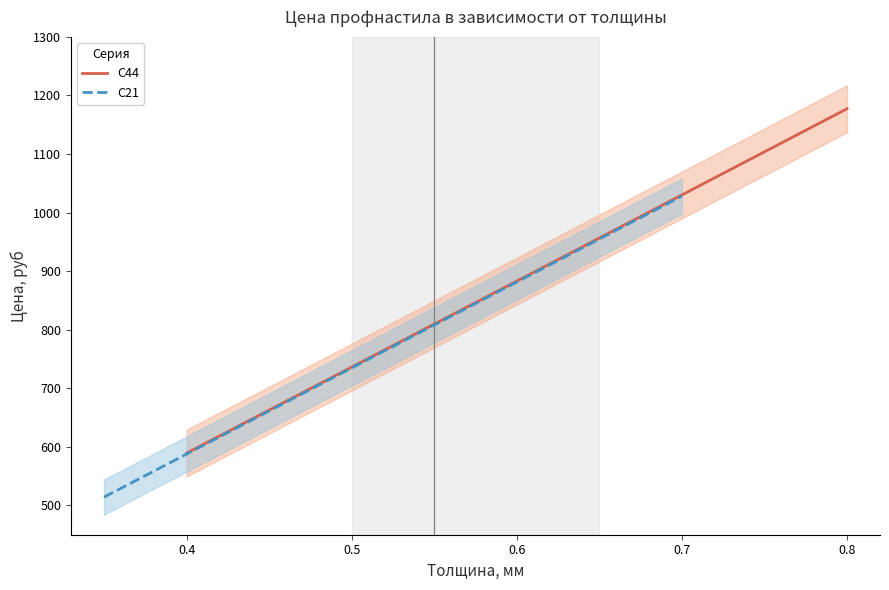

Where does the С44 series first go above 884?

0.6